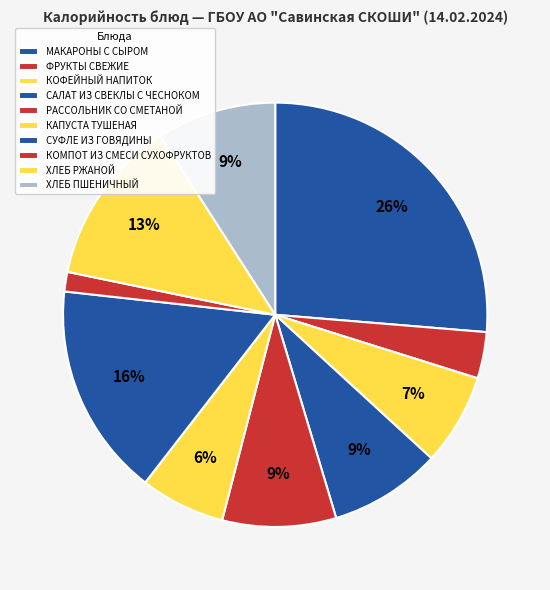

Rank the categories by value from lowest to highest.

КОМПОТ ИЗ СМЕСИ СУХОФРУКТОВ, ФРУКТЫ СВЕЖИЕ, КАПУСТА ТУШЕНАЯ, КОФЕЙНЫЙ НАПИТОК, САЛАТ ИЗ СВЕКЛЫ С ЧЕСНОКОМ, РАССОЛЬНИК СО СМЕТАНОЙ, ХЛЕБ ПШЕНИЧНЫЙ, ХЛЕБ РЖАНОЙ, СУФЛЕ ИЗ ГОВЯДИНЫ, МАКАРОНЫ С СЫРОМ